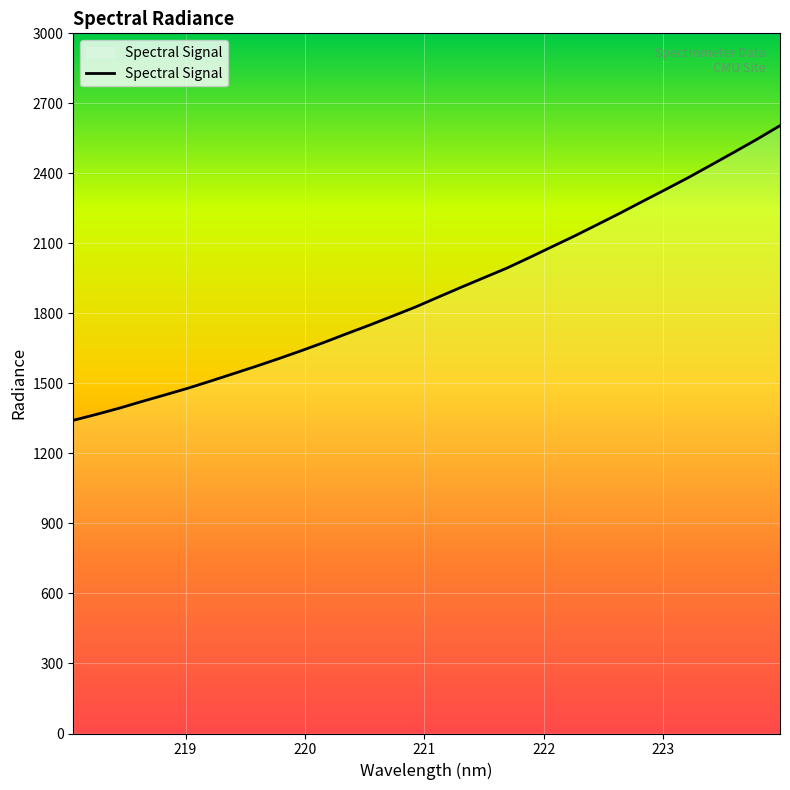

What is the maximum value shown in the chart?

2604.6